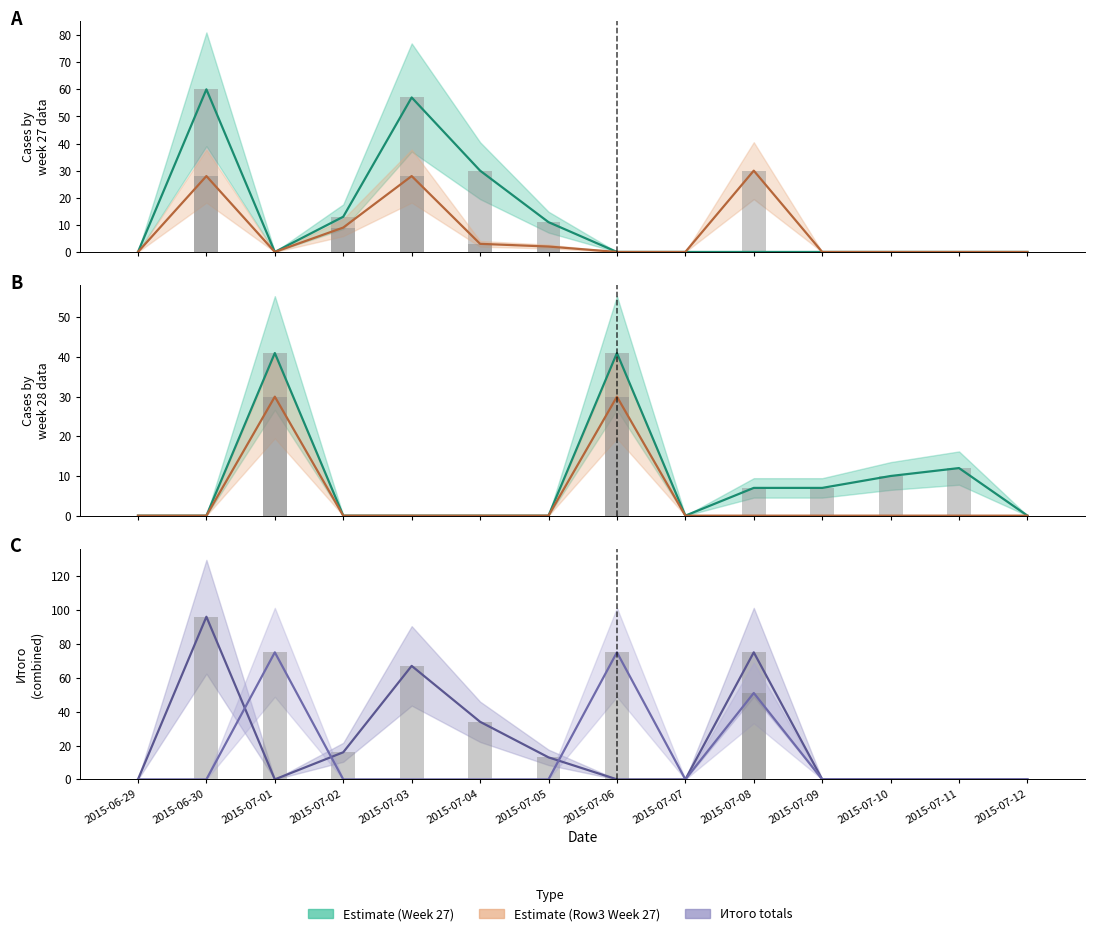

Which category has the lowest value in the Week 27 Total series?

2015-06-29